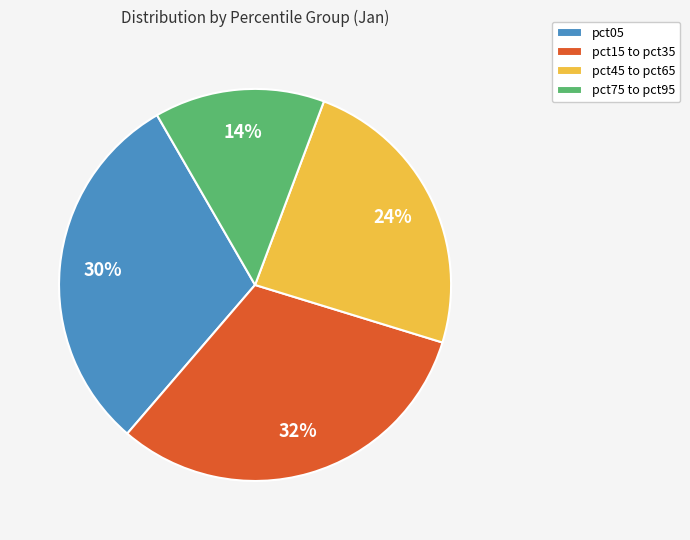

To the nearest percent, what is the difference between the largest and smallest slice percentages?

18%